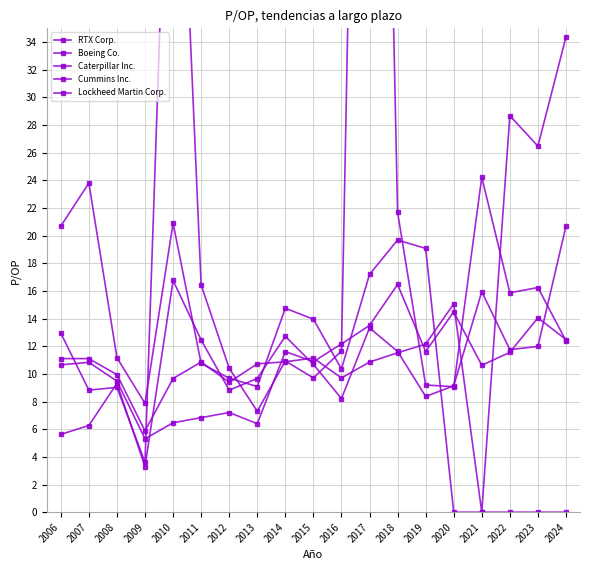

Does the chart display data point markers on the line(s)?

Yes